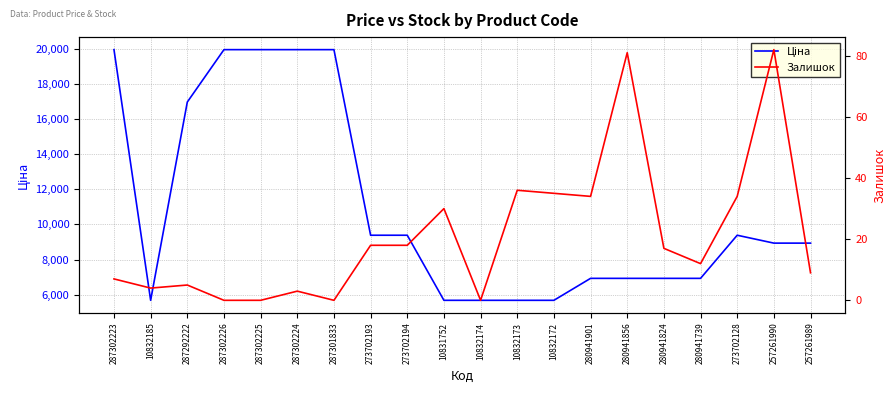

Reading left to right, transcribe all the data shown in this chart.

Ціна: 19964.2	5673.8	16976.3	19964.2	19964.2	19964.2	19964.2	9384.0	9384.0	5673.8	5673.8	5673.8	5673.8	6925.7	6925.7	6925.7	6925.7	9384.0	8934.1	8934.1
Залишок: 7.0	4.0	5.0	0.0	0.0	3.0	0.0	18.0	18.0	30.0	0.0	36.0	35.0	34.0	81.0	17.0	12.0	34.0	82.0	9.0